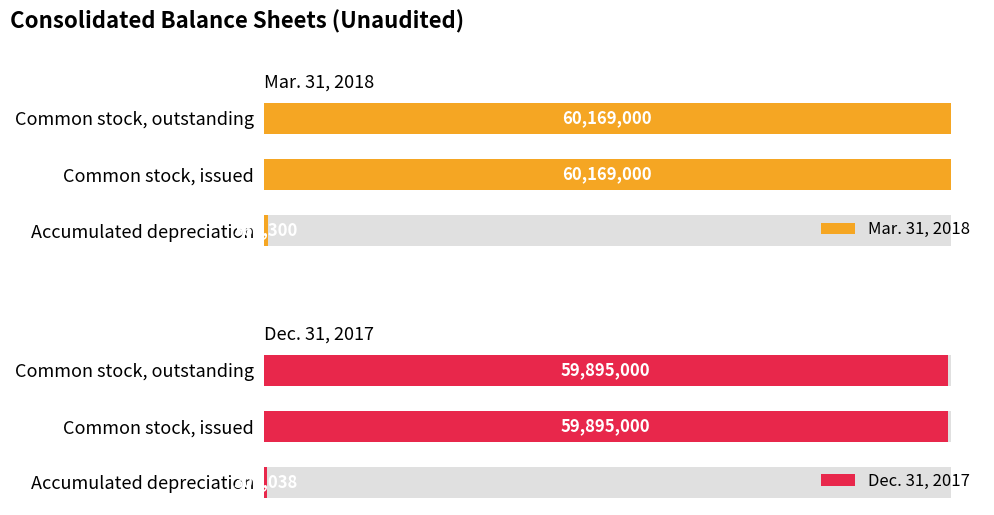

Which series changed the most between Accumulated depreciation and Common stock, outstanding?

Mar. 31, 2018